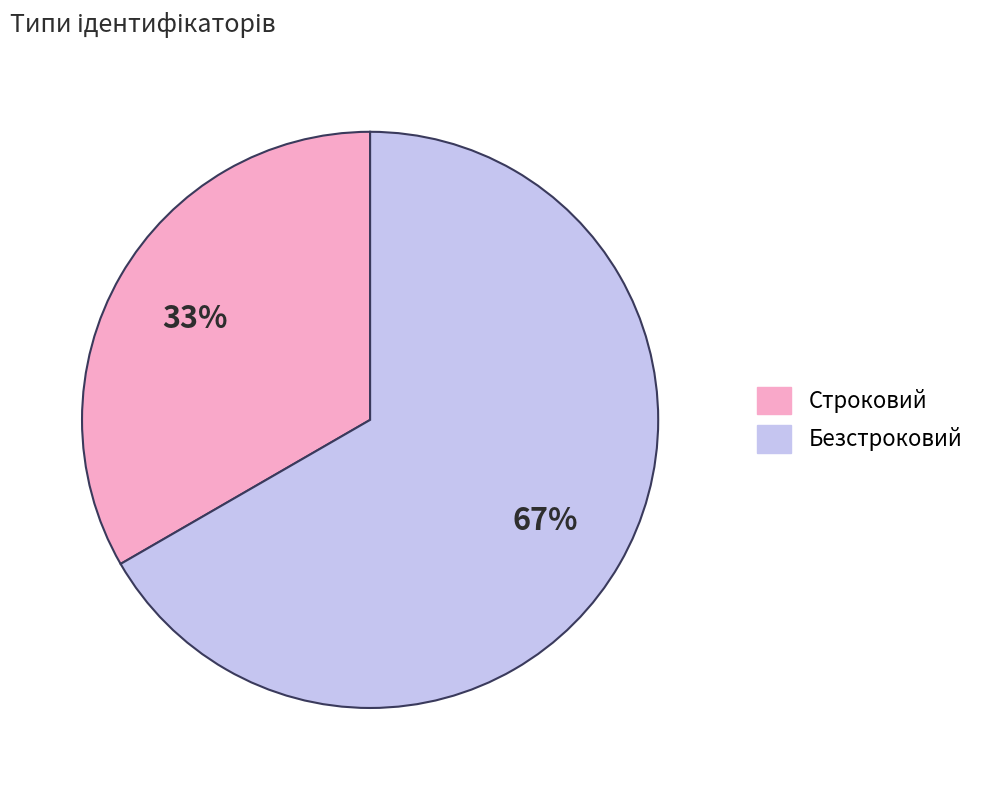

Approximately how many times larger is the value at Безстроковий compared to Строковий?

2.0